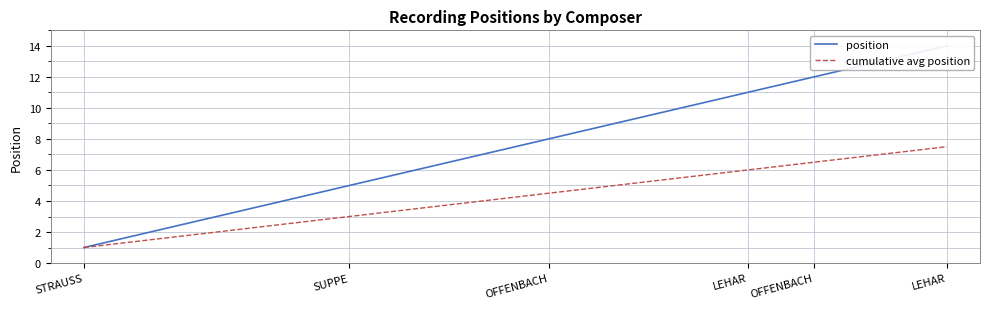

How many values in the cumulative avg position series are below 4?

6